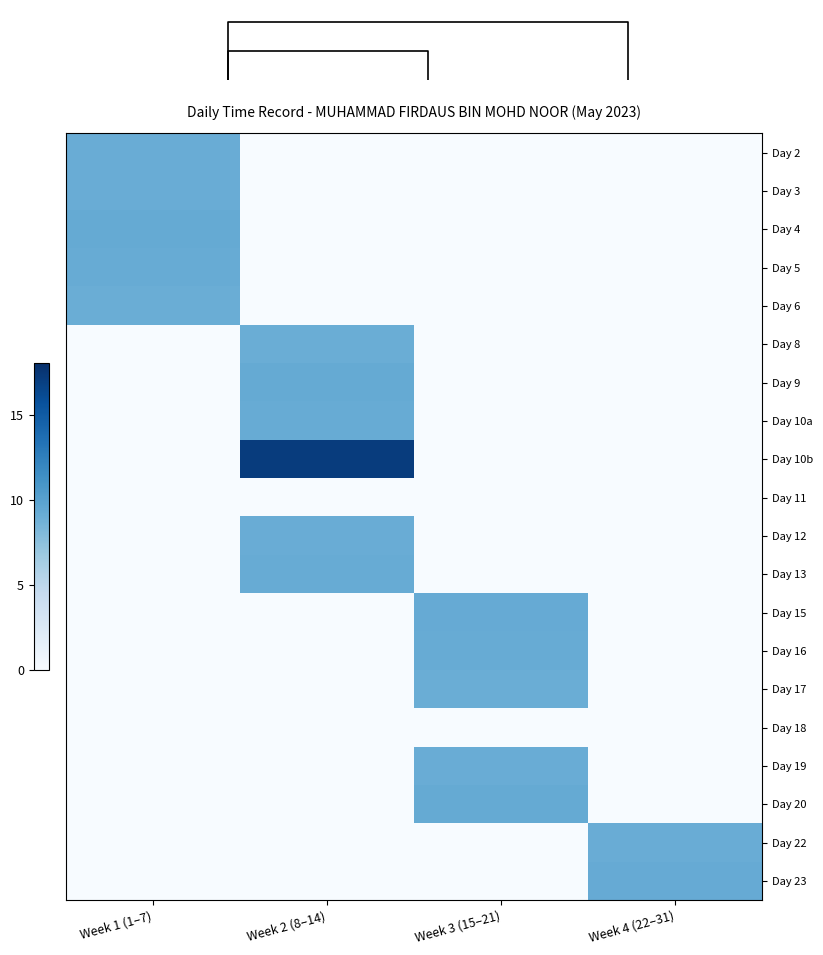

Which series has the largest total across all categories?

Day 10b